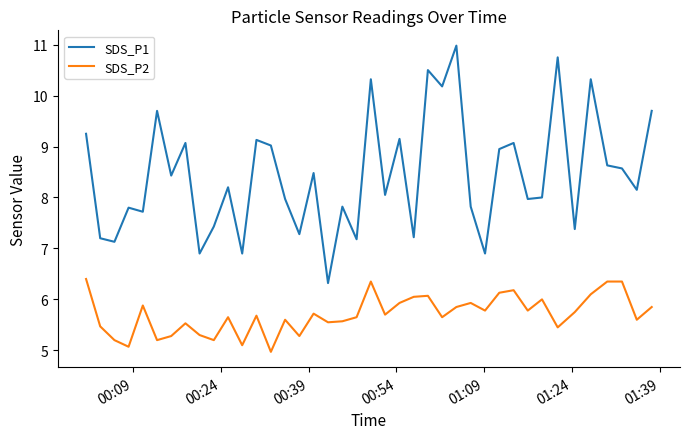

What is the maximum value shown in the chart?

11.0